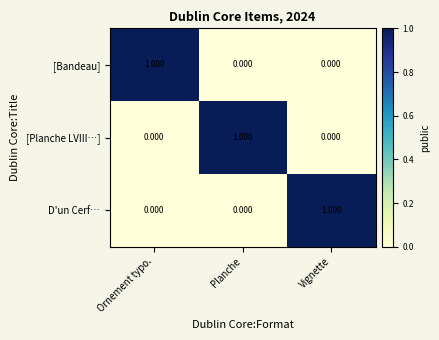

Reading left to right, transcribe all the data shown in this chart.

[Bandeau]: Ornement typo.=1	Planche=0	Vignette=0
[Planche LVIII…]: Ornement typo.=0	Planche=1	Vignette=0
D'un Cerf…: Ornement typo.=0	Planche=0	Vignette=1